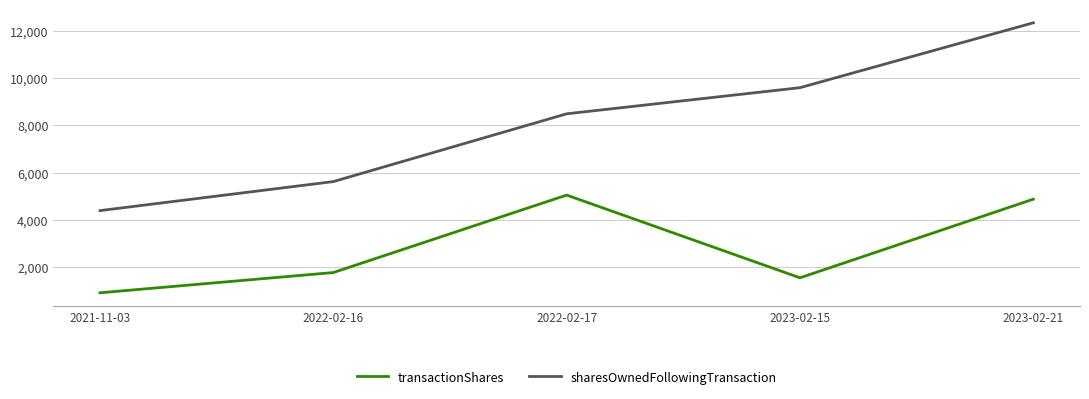

Does the chart have visible grid lines?

Yes